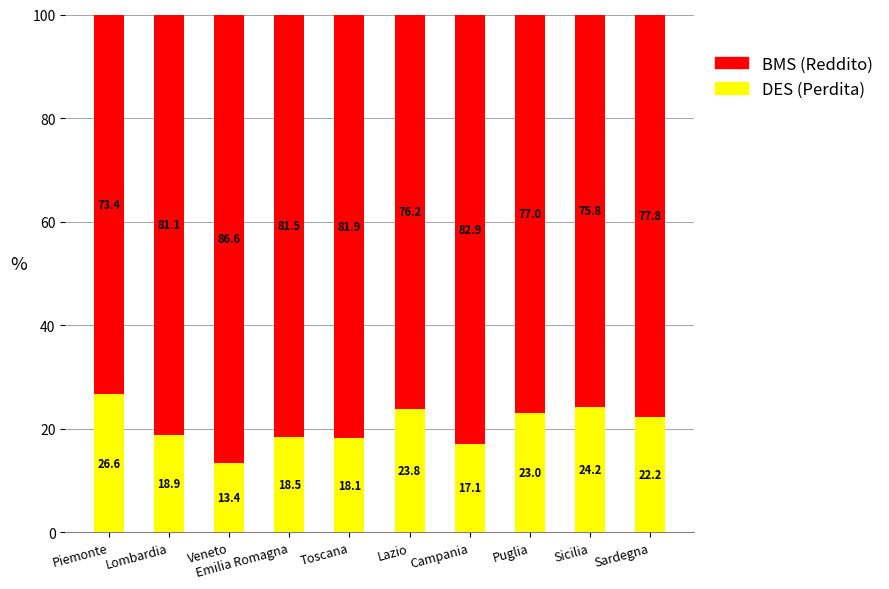

What is the total value across all series at Sicilia?

100.0